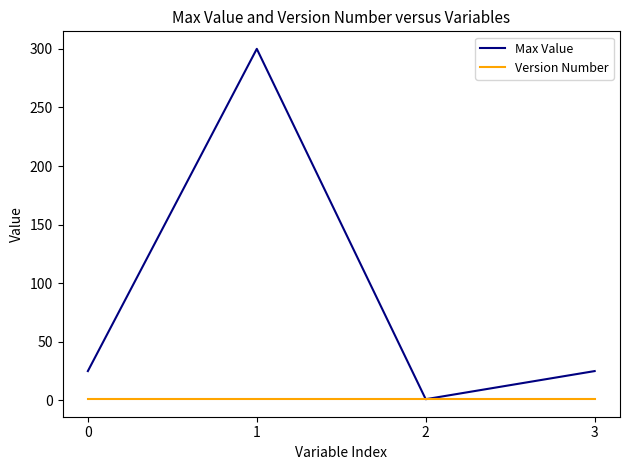

What is the difference between the Max Value values at 2 and 1?

299